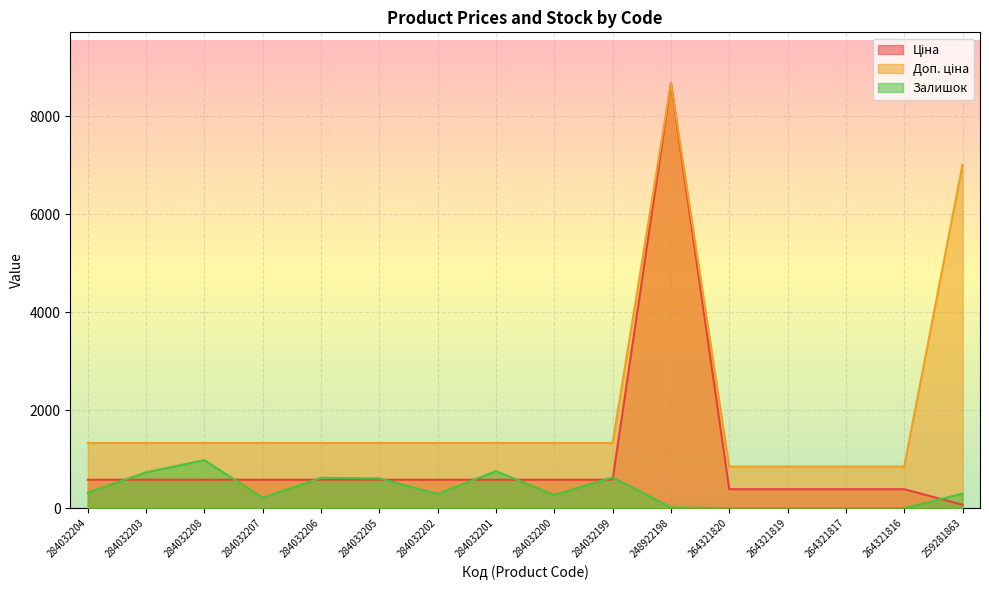

What is the sum of the Доп. ціна values at 284032207 and 284032205?

2660.5